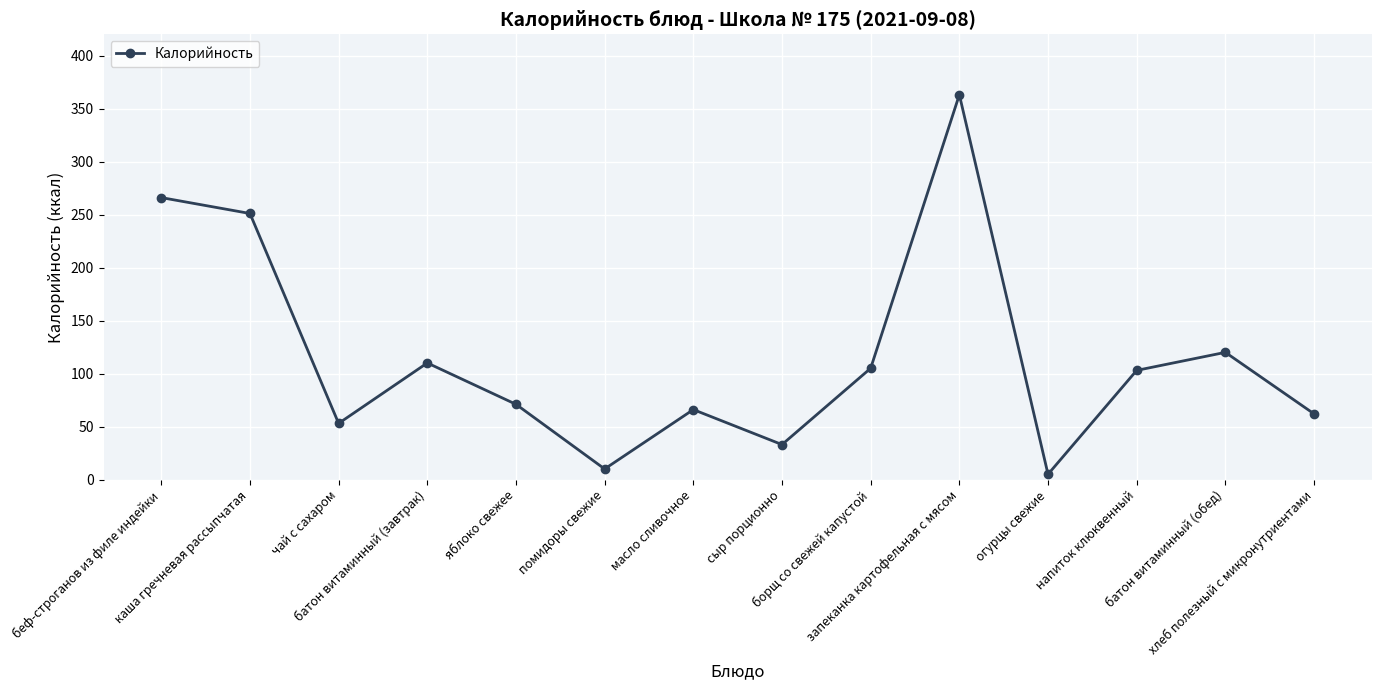

How many data points are less than 103?

7